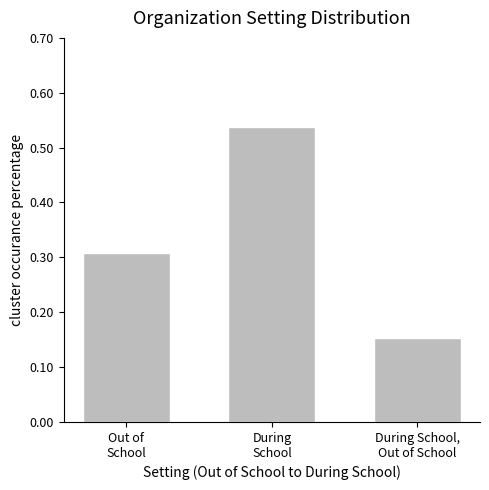

Rank the categories by value from lowest to highest.

During School,
Out of School, Out of
School, During
School